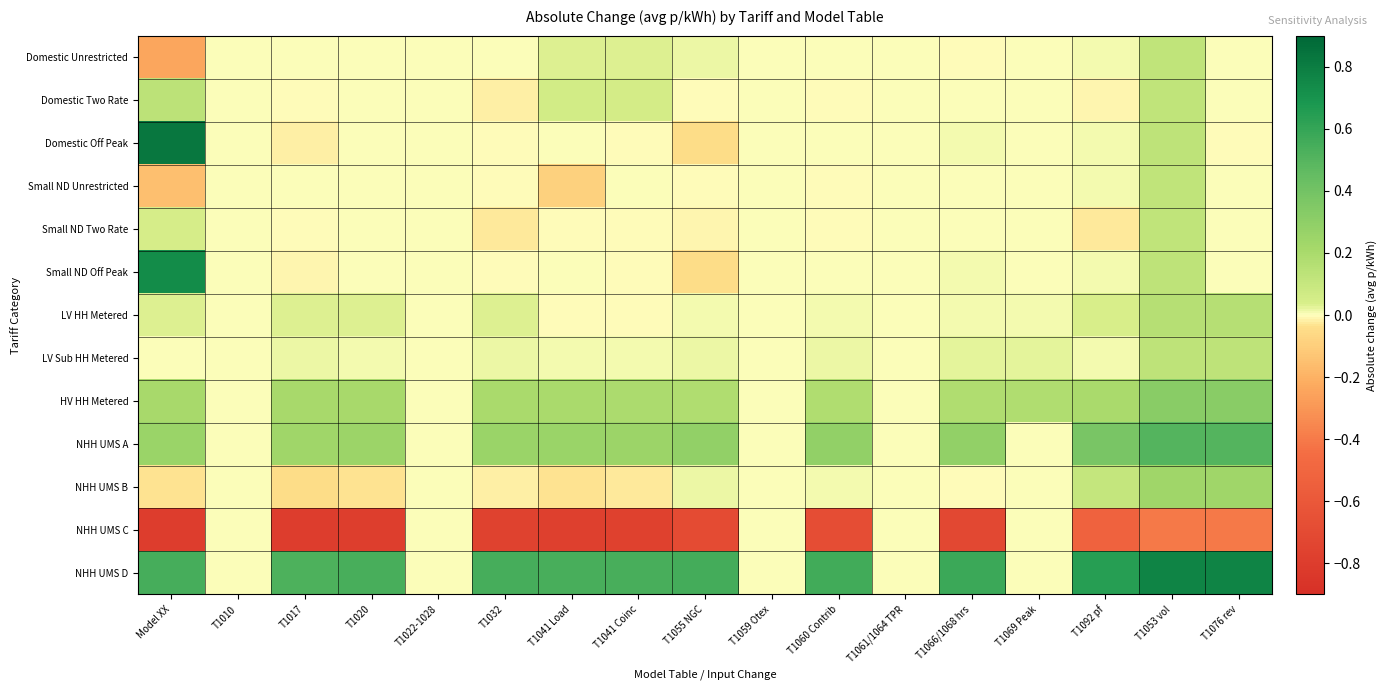

Reading left to right, transcribe all the data shown in this chart.

Domestic Unrestricted: Model XX=-0.2	T1010=0.0	T1017=0.0	T1020=0.0	T1022-1028=0.0	T1032=0.0	T1041 Load=0.0	T1041 Coinc=0.0	T1055 NGC=0.0	T1059 Otex=0.0	T1060 Contrib=0.0	T1061/1064 TPR=0.0	T1066/1068 hrs=-0.0	T1069 Peak=0.0	T1092 pf=0.0	T1053 vol=0.1	T1076 rev=0.0
Domestic Two Rate: Model XX=0.1	T1010=0.0	T1017=-0.0	T1020=0.0	T1022-1028=0.0	T1032=-0.0	T1041 Load=0.1	T1041 Coinc=0.1	T1055 NGC=-0.0	T1059 Otex=0.0	T1060 Contrib=-0.0	T1061/1064 TPR=0.0	T1066/1068 hrs=0.0	T1069 Peak=0.0	T1092 pf=-0.0	T1053 vol=0.1	T1076 rev=0.0
Domestic Off Peak: Model XX=0.8	T1010=0.0	T1017=-0.0	T1020=0.0	T1022-1028=0.0	T1032=-0.0	T1041 Load=0.0	T1041 Coinc=-0.0	T1055 NGC=-0.0	T1059 Otex=0.0	T1060 Contrib=0.0	T1061/1064 TPR=0.0	T1066/1068 hrs=0.0	T1069 Peak=0.0	T1092 pf=0.0	T1053 vol=0.1	T1076 rev=-0.0
Small ND Unrestricted: Model XX=-0.2	T1010=0.0	T1017=0.0	T1020=0.0	T1022-1028=0.0	T1032=-0.0	T1041 Load=-0.1	T1041 Coinc=0.0	T1055 NGC=-0.0	T1059 Otex=0.0	T1060 Contrib=-0.0	T1061/1064 TPR=0.0	T1066/1068 hrs=0.0	T1069 Peak=0.0	T1092 pf=0.0	T1053 vol=0.1	T1076 rev=0.0
Small ND Two Rate: Model XX=0.0	T1010=0.0	T1017=-0.0	T1020=0.0	T1022-1028=0.0	T1032=-0.0	T1041 Load=-0.0	T1041 Coinc=-0.0	T1055 NGC=-0.0	T1059 Otex=0.0	T1060 Contrib=-0.0	T1061/1064 TPR=0.0	T1066/1068 hrs=0.0	T1069 Peak=0.0	T1092 pf=-0.0	T1053 vol=0.1	T1076 rev=0.0
Small ND Off Peak: Model XX=0.7	T1010=0.0	T1017=-0.0	T1020=0.0	T1022-1028=0.0	T1032=-0.0	T1041 Load=0.0	T1041 Coinc=-0.0	T1055 NGC=-0.0	T1059 Otex=0.0	T1060 Contrib=0.0	T1061/1064 TPR=0.0	T1066/1068 hrs=0.0	T1069 Peak=0.0	T1092 pf=0.0	T1053 vol=0.1	T1076 rev=0.0
LV HH Metered: Model XX=0.0	T1010=0.0	T1017=0.0	T1020=0.0	T1022-1028=0.0	T1032=0.0	T1041 Load=-0.0	T1041 Coinc=-0.0	T1055 NGC=0.0	T1059 Otex=0.0	T1060 Contrib=0.0	T1061/1064 TPR=0.0	T1066/1068 hrs=0.0	T1069 Peak=0.0	T1092 pf=0.0	T1053 vol=0.2	T1076 rev=0.2
LV Sub HH Metered: Model XX=0.0	T1010=0.0	T1017=0.0	T1020=0.0	T1022-1028=0.0	T1032=0.0	T1041 Load=0.0	T1041 Coinc=0.0	T1055 NGC=0.0	T1059 Otex=0.0	T1060 Contrib=0.0	T1061/1064 TPR=0.0	T1066/1068 hrs=0.0	T1069 Peak=0.0	T1092 pf=0.0	T1053 vol=0.1	T1076 rev=0.1
HV HH Metered: Model XX=0.2	T1010=0.0	T1017=0.2	T1020=0.2	T1022-1028=0.0	T1032=0.2	T1041 Load=0.2	T1041 Coinc=0.2	T1055 NGC=0.2	T1059 Otex=0.0	T1060 Contrib=0.2	T1061/1064 TPR=0.0	T1066/1068 hrs=0.2	T1069 Peak=0.2	T1092 pf=0.2	T1053 vol=0.3	T1076 rev=0.3
NHH UMS A: Model XX=0.3	T1010=0.0	T1017=0.2	T1020=0.2	T1022-1028=0.0	T1032=0.3	T1041 Load=0.3	T1041 Coinc=0.3	T1055 NGC=0.3	T1059 Otex=0.0	T1060 Contrib=0.3	T1061/1064 TPR=0.0	T1066/1068 hrs=0.3	T1069 Peak=0.0	T1092 pf=0.4	T1053 vol=0.5	T1076 rev=0.5
NHH UMS B: Model XX=-0.0	T1010=0.0	T1017=-0.0	T1020=-0.0	T1022-1028=0.0	T1032=-0.0	T1041 Load=-0.0	T1041 Coinc=-0.0	T1055 NGC=0.0	T1059 Otex=0.0	T1060 Contrib=0.0	T1061/1064 TPR=0.0	T1066/1068 hrs=-0.0	T1069 Peak=0.0	T1092 pf=0.1	T1053 vol=0.2	T1076 rev=0.2
NHH UMS C: Model XX=-0.8	T1010=0.0	T1017=-0.8	T1020=-0.8	T1022-1028=0.0	T1032=-0.8	T1041 Load=-0.8	T1041 Coinc=-0.8	T1055 NGC=-0.7	T1059 Otex=0.0	T1060 Contrib=-0.7	T1061/1064 TPR=0.0	T1066/1068 hrs=-0.7	T1069 Peak=0.0	T1092 pf=-0.5	T1053 vol=-0.4	T1076 rev=-0.4
NHH UMS D: Model XX=0.5	T1010=0.0	T1017=0.5	T1020=0.5	T1022-1028=0.0	T1032=0.5	T1041 Load=0.5	T1041 Coinc=0.5	T1055 NGC=0.6	T1059 Otex=0.0	T1060 Contrib=0.6	T1061/1064 TPR=0.0	T1066/1068 hrs=0.6	T1069 Peak=0.0	T1092 pf=0.6	T1053 vol=0.8	T1076 rev=0.8